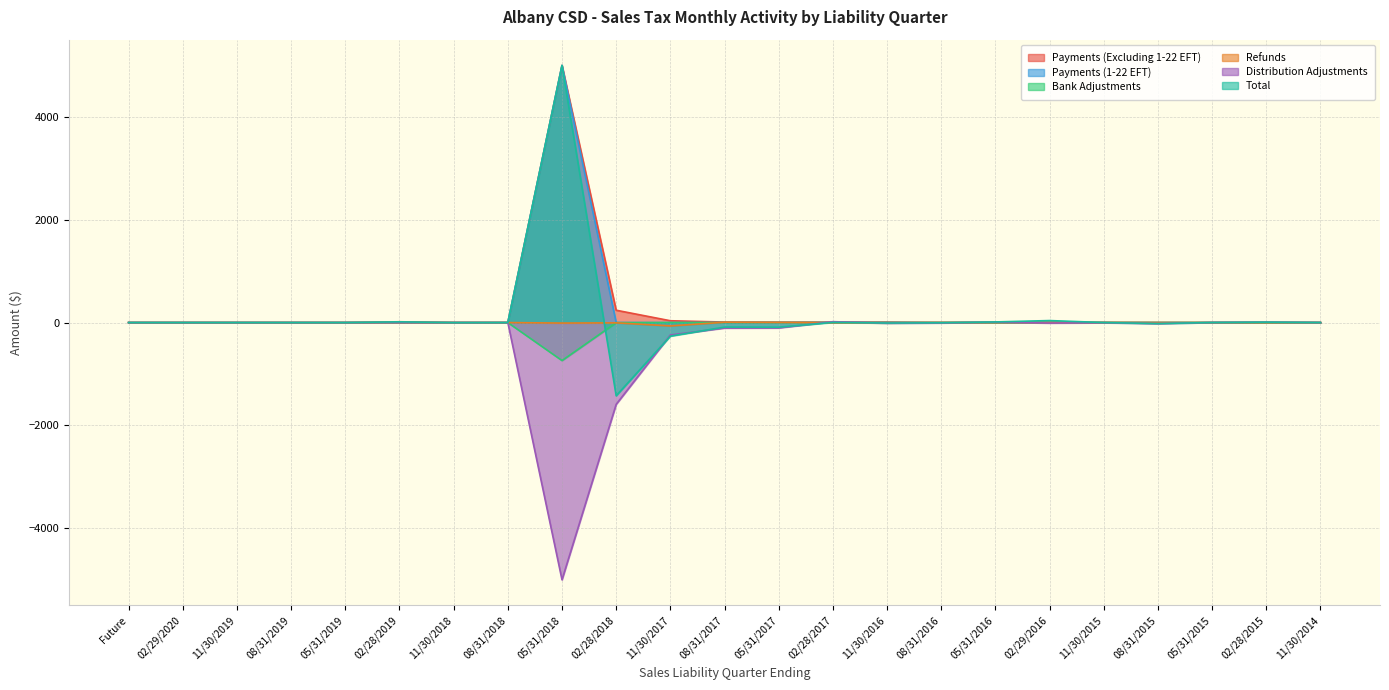

True or false: Distribution Adjustments and Payments (1-22 EFT) intersect in this chart.

True